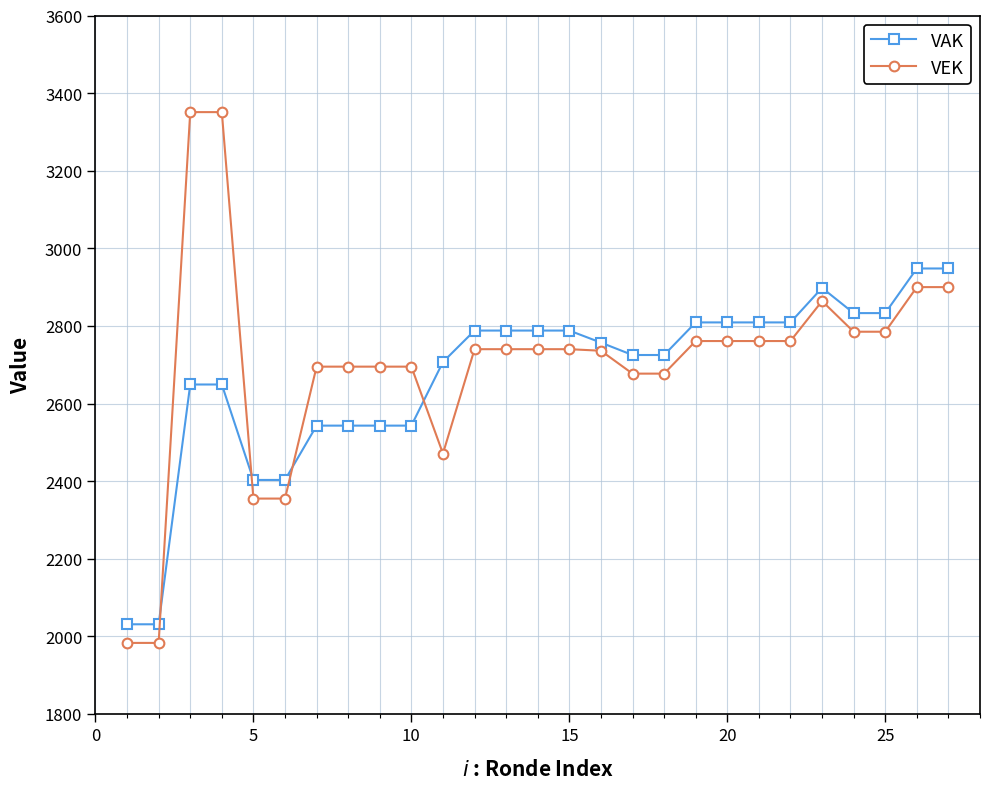

True or false: VEK and VAK cross at least once.

True